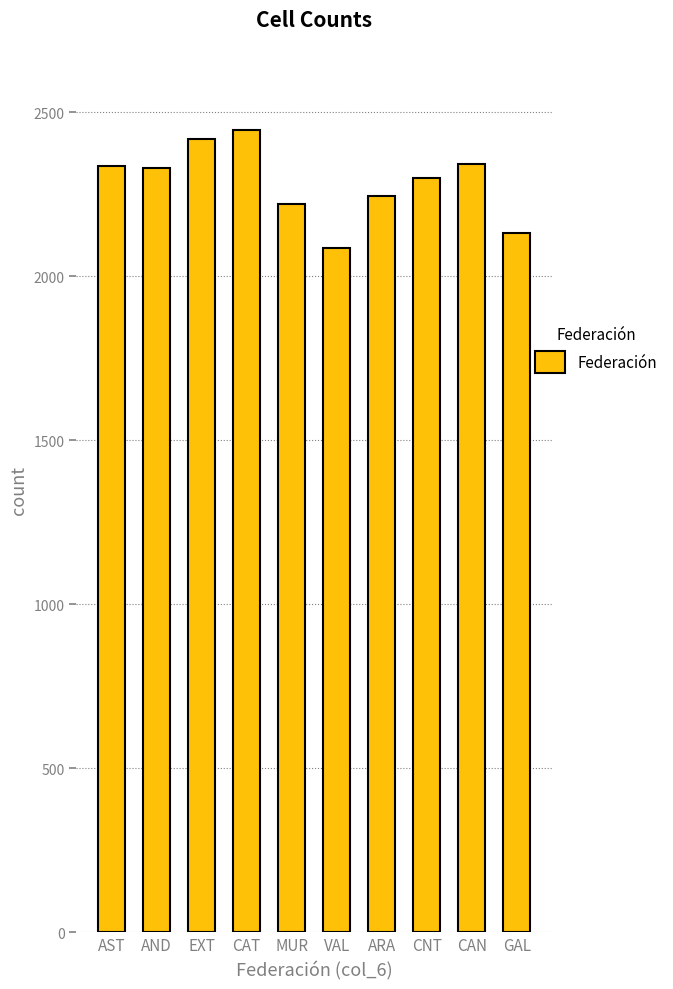

How many data points are less than 2331?

5